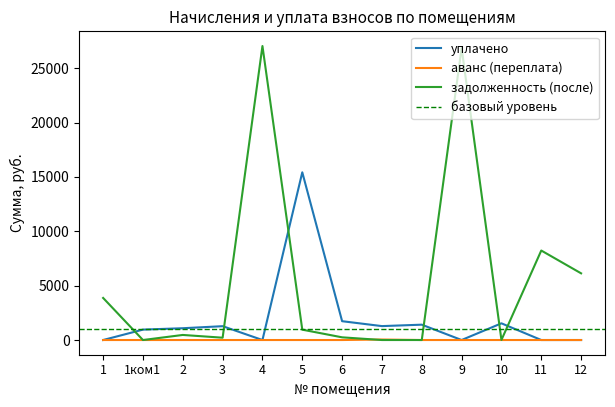

Where is the first local minimum for уплачено?

4